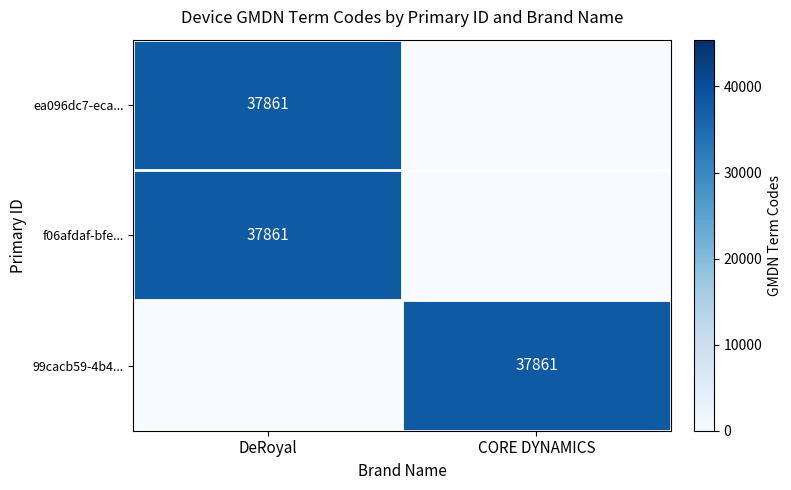

What is the total value across all series at CORE DYNAMICS?

37861